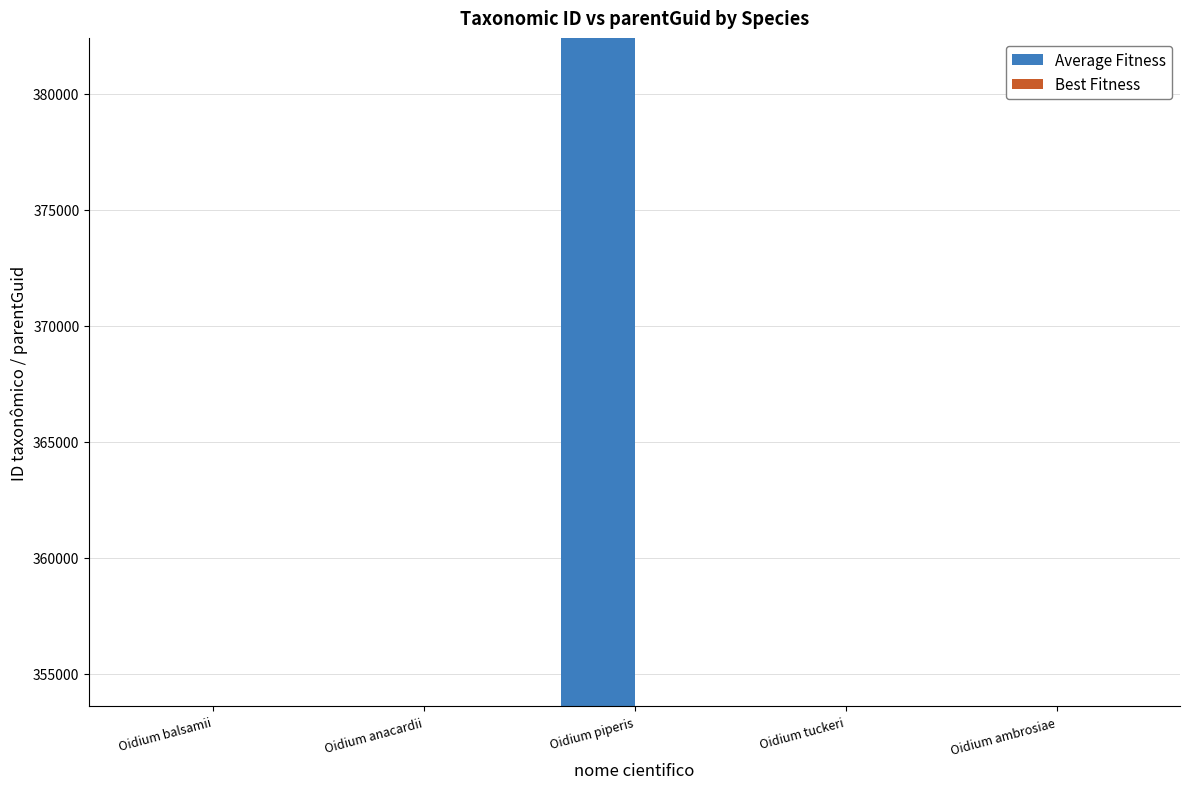

What is the difference between the maximum and second lowest values in the Average Fitness series?

28786